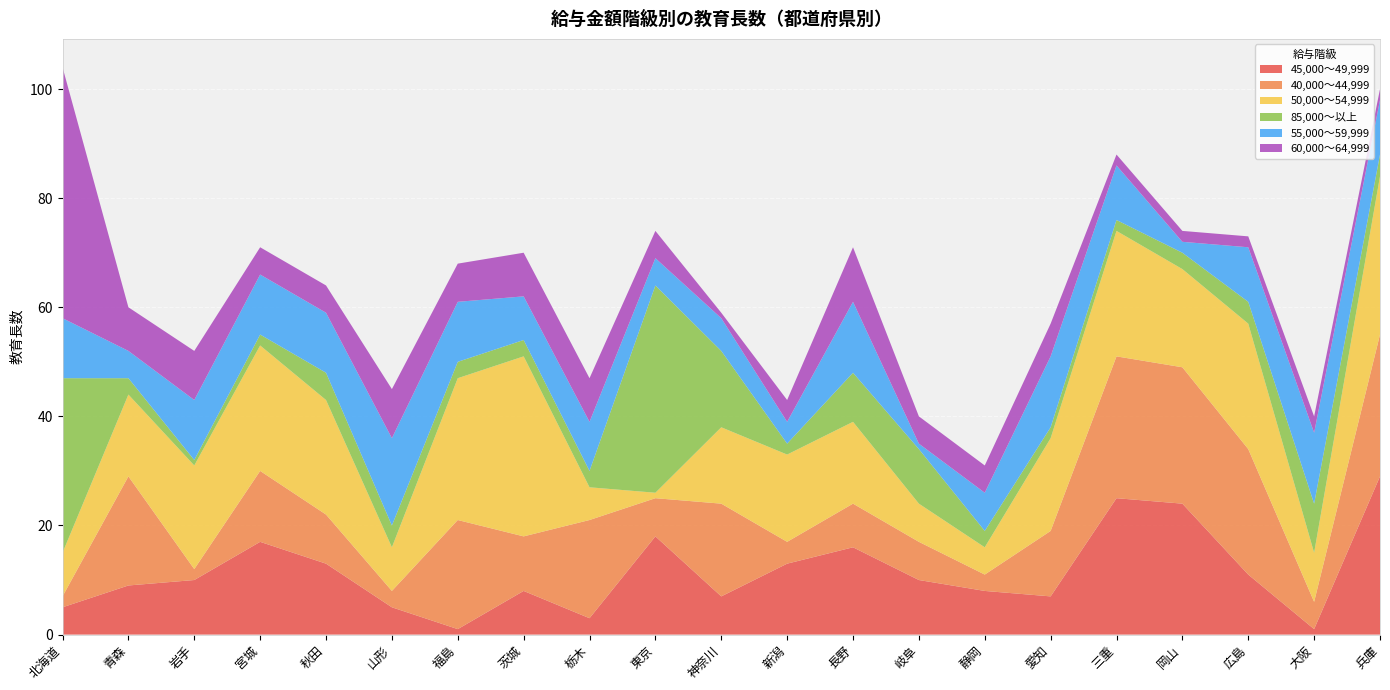

Reading right to left, list all the values displayed in this chart.

45,000～49,999: 兵庫=29	大阪=1	広島=11	岡山=24	三重=25	愛知=7	静岡=8	岐阜=10	長野=16	新潟=13	神奈川=7	東京=18	栃木=3	茨城=8	福島=1	山形=5	秋田=13	宮城=17	岩手=10	青森=9	北海道=5
40,000～44,999: 兵庫=26	大阪=5	広島=23	岡山=25	三重=26	愛知=12	静岡=3	岐阜=7	長野=8	新潟=4	神奈川=17	東京=7	栃木=18	茨城=10	福島=20	山形=3	秋田=9	宮城=13	岩手=2	青森=20	北海道=2
50,000～54,999: 兵庫=29	大阪=9	広島=23	岡山=18	三重=23	愛知=17	静岡=5	岐阜=7	長野=15	新潟=16	神奈川=14	東京=1	栃木=6	茨城=33	福島=26	山形=8	秋田=21	宮城=23	岩手=19	青森=15	北海道=8
85,000～以上: 兵庫=4	大阪=9	広島=4	岡山=3	三重=2	愛知=2	静岡=3	岐阜=10	長野=9	新潟=2	神奈川=14	東京=38	栃木=3	茨城=3	福島=3	山形=4	秋田=5	宮城=2	岩手=1	青森=3	北海道=32
55,000～59,999: 兵庫=10	大阪=13	広島=10	岡山=2	三重=10	愛知=13	静岡=7	岐阜=1	長野=13	新潟=4	神奈川=6	東京=5	栃木=9	茨城=8	福島=11	山形=16	秋田=11	宮城=11	岩手=11	青森=5	北海道=11
60,000～64,999: 兵庫=2	大阪=3	広島=2	岡山=2	三重=2	愛知=6	静岡=5	岐阜=5	長野=10	新潟=4	神奈川=1	東京=5	栃木=8	茨城=8	福島=7	山形=9	秋田=5	宮城=5	岩手=9	青森=8	北海道=46